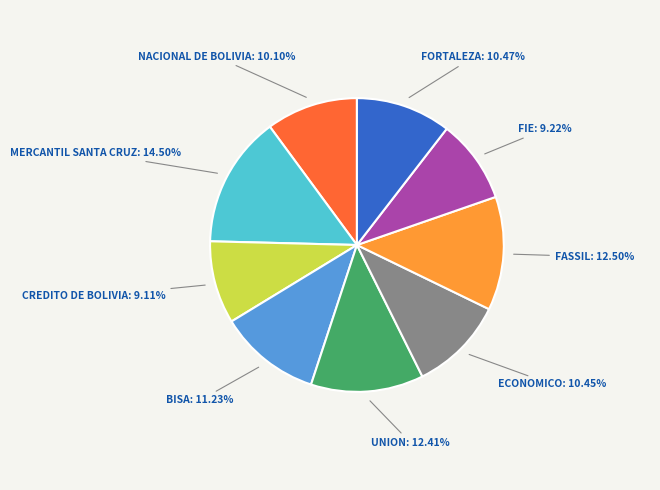

Is there a majority slice in this chart?

No